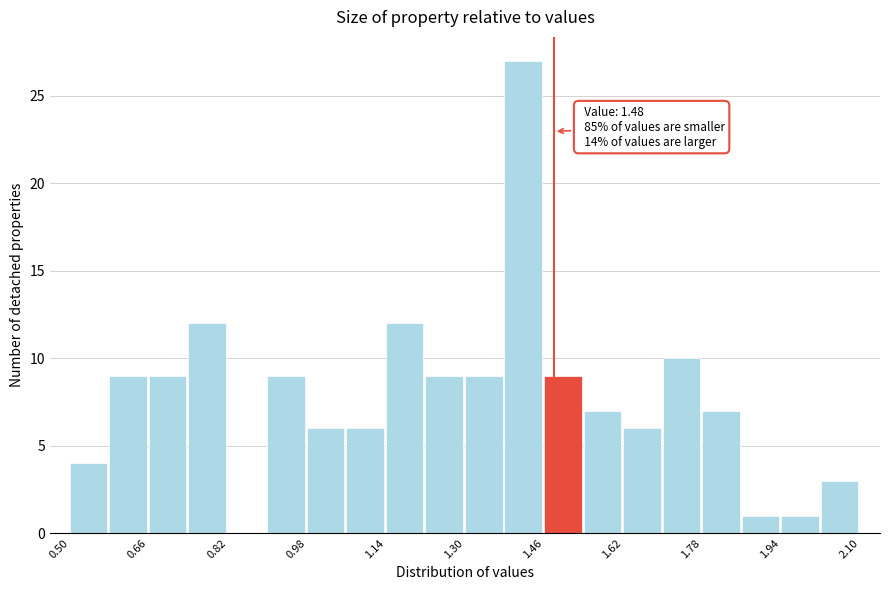

Over which range of the x-axis is the bar tallest?

1.38 to 1.46